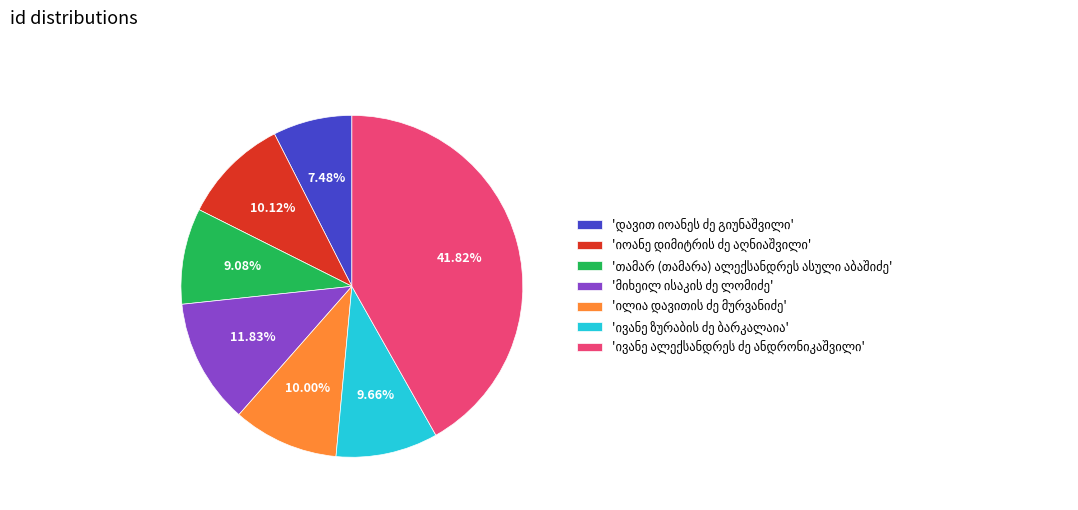

Is there a majority slice in this chart?

No